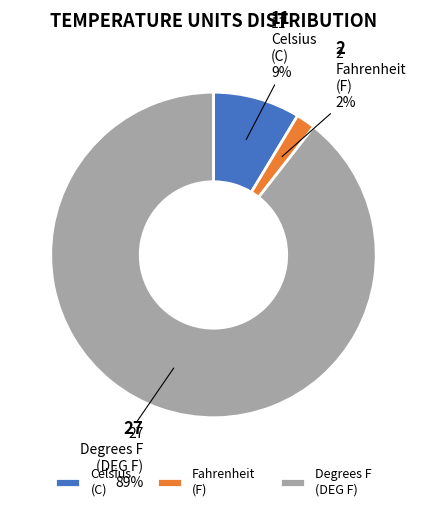

Do Degrees F (DEG F) and Celsius (C) together represent more than half of the pie?

Yes